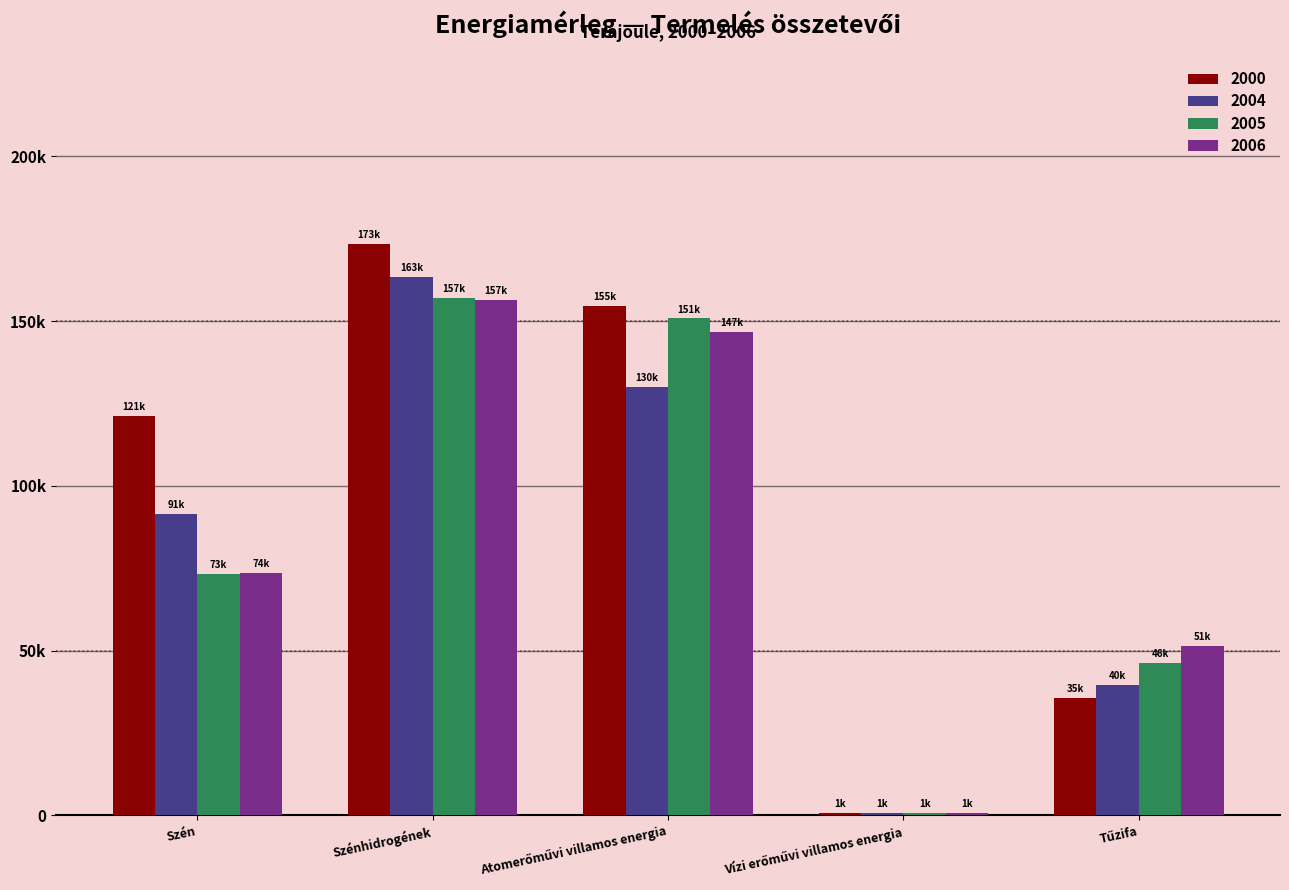

Reading left to right, extract all data points from this chart.

2000: 121120	173443	154562	641	35461
2004: 91360	163278	129874	756	39684
2005: 73185	157156	150791	752	46100
2006: 73554	156516	146725	670	51330